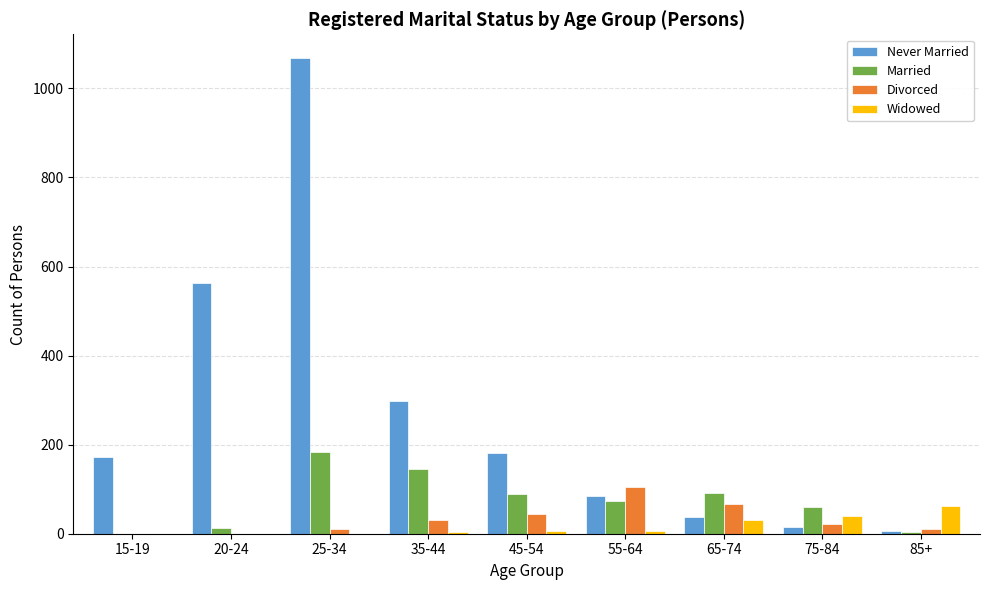

What is the greatest value displayed?

1068